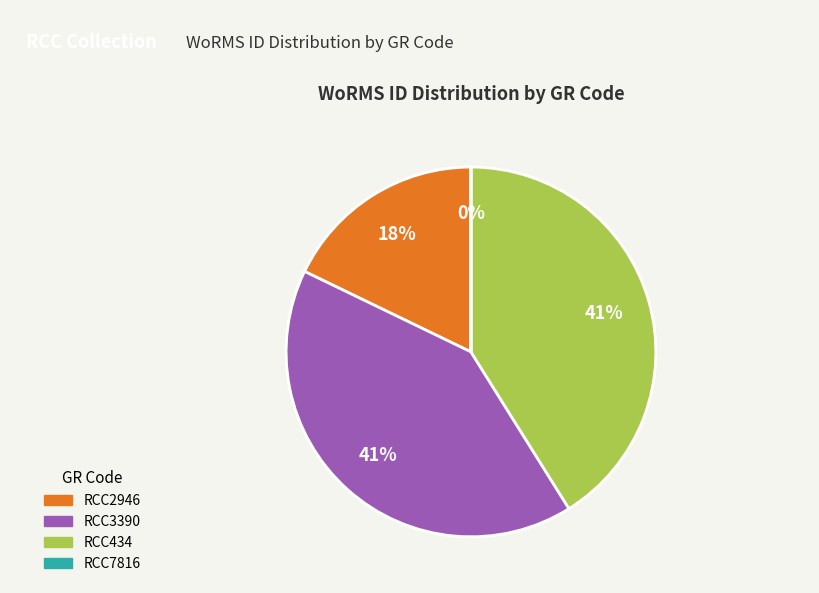

The RCC2946 slice represents 27% of the pie. True or false?

False